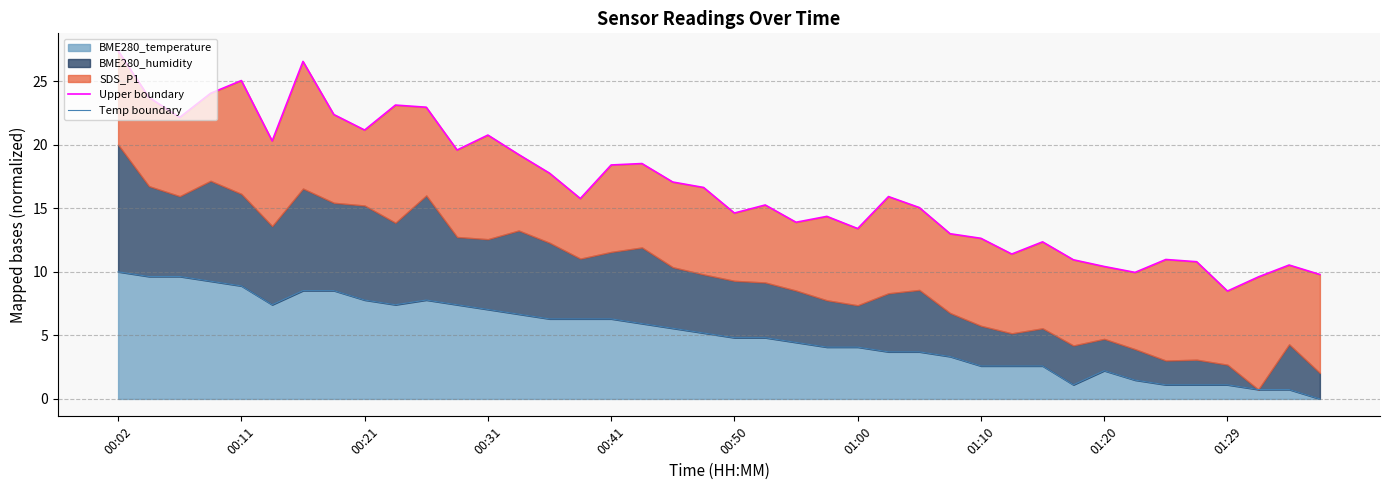

How many lines are shown in the chart?

2